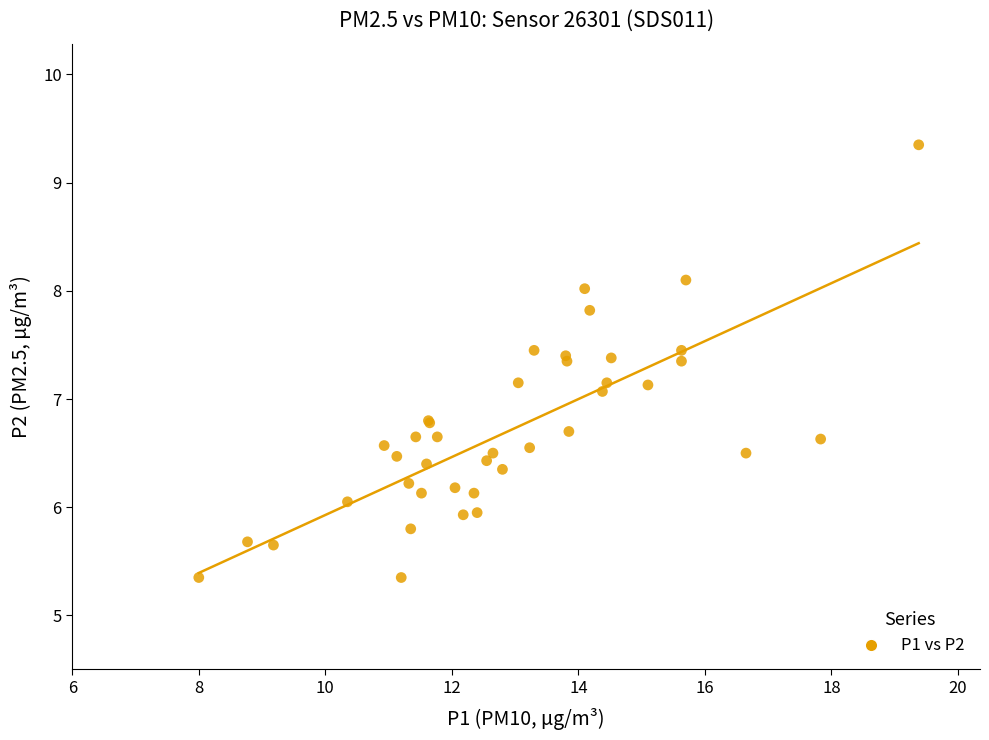

What Y value in the scatter plot is closest to 7?

7.1